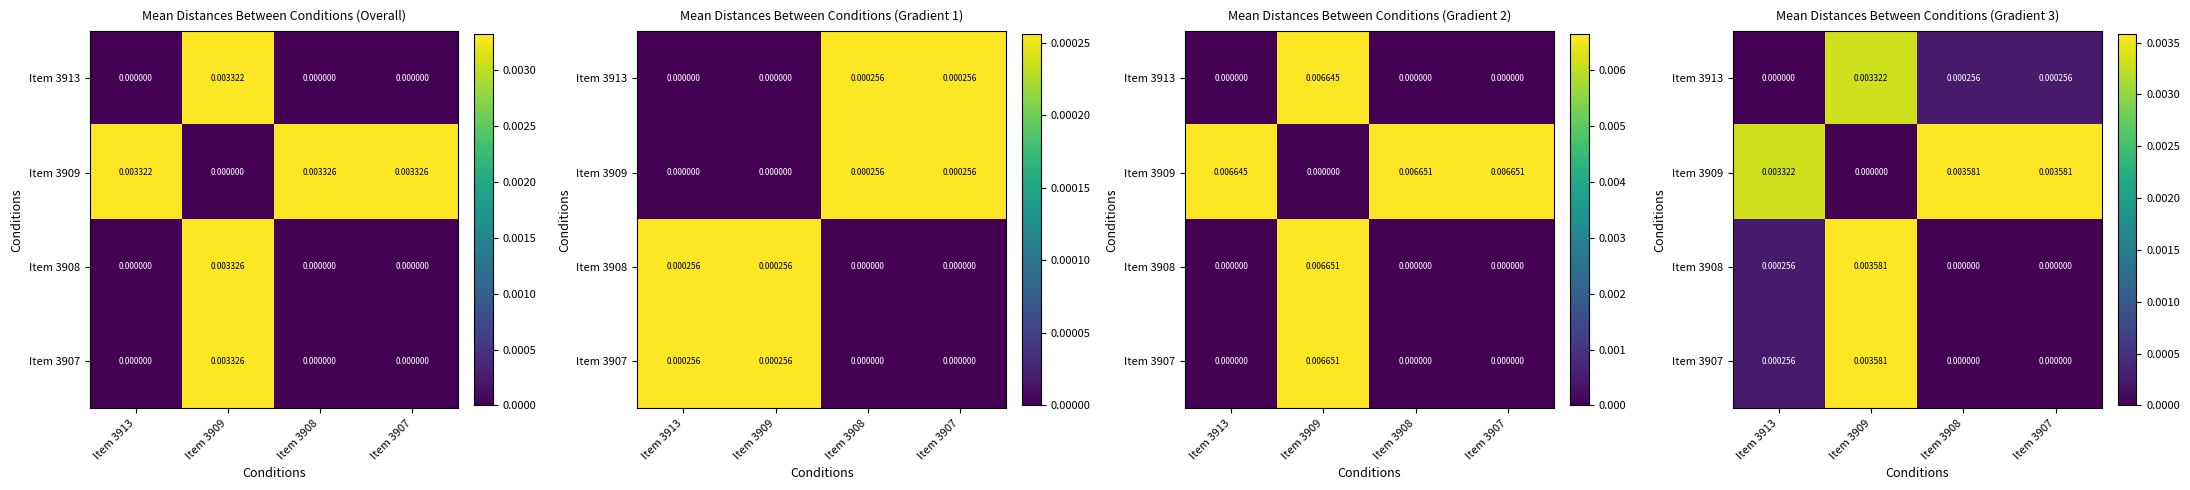

True or false: Item 3907 has a value of 0.0 at Item 3907.

True